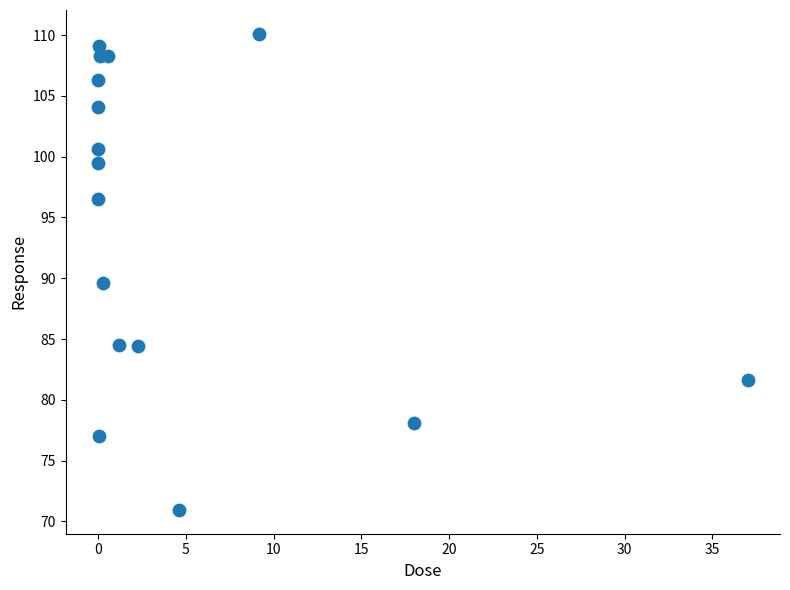

What is the range of X values (max minus min)?

37.0